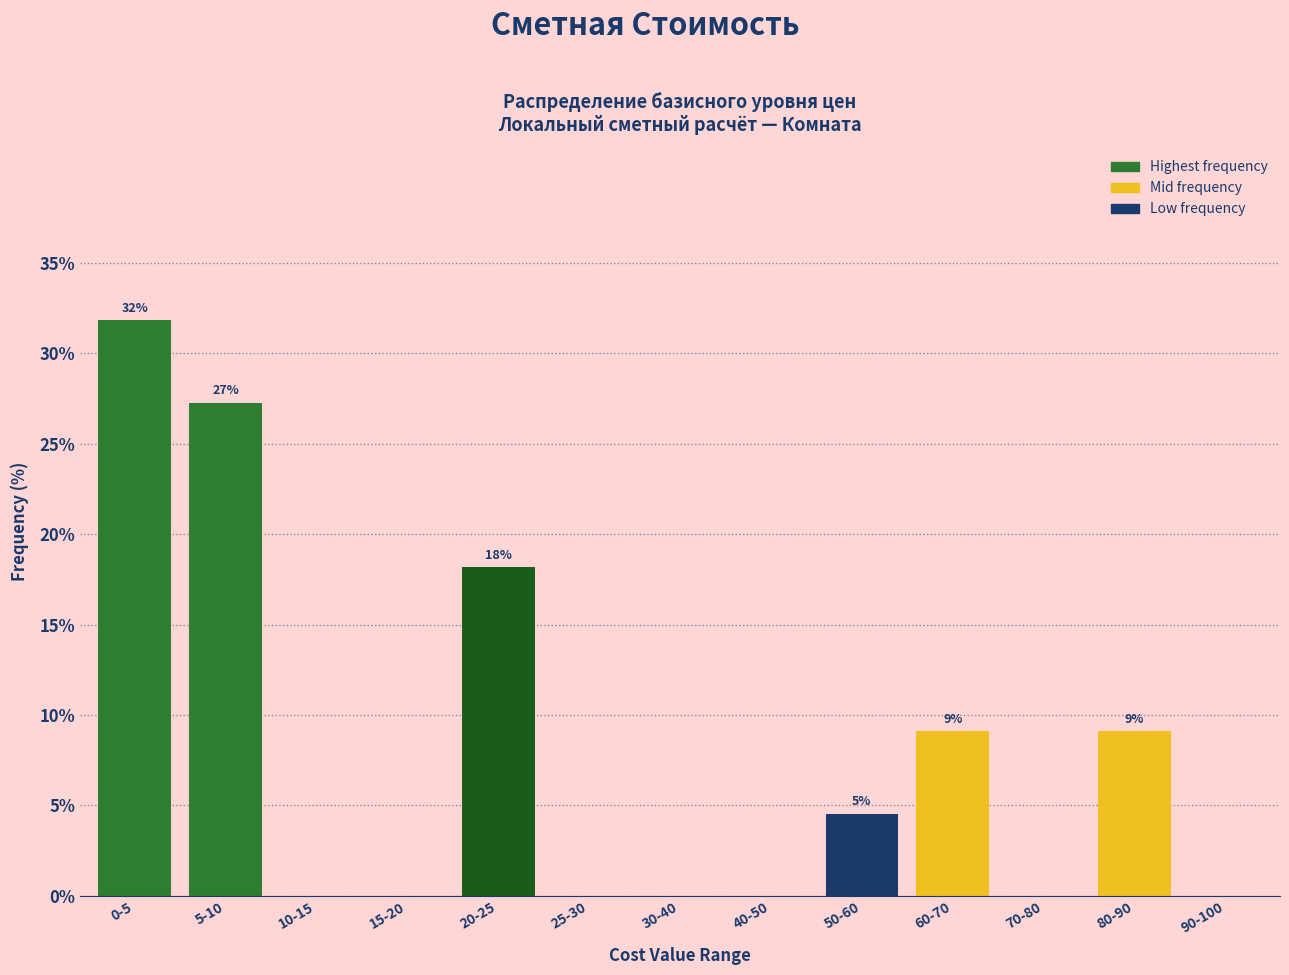

Reading left to right, list all the values displayed in this chart.

0-5=31.8	5-10=27.3	10-15=0.0	15-20=0.0	20-25=18.2	25-30=0.0	30-40=0.0	40-50=0.0	50-60=4.5	60-70=9.1	70-80=0.0	80-90=9.1	90-100=0.0